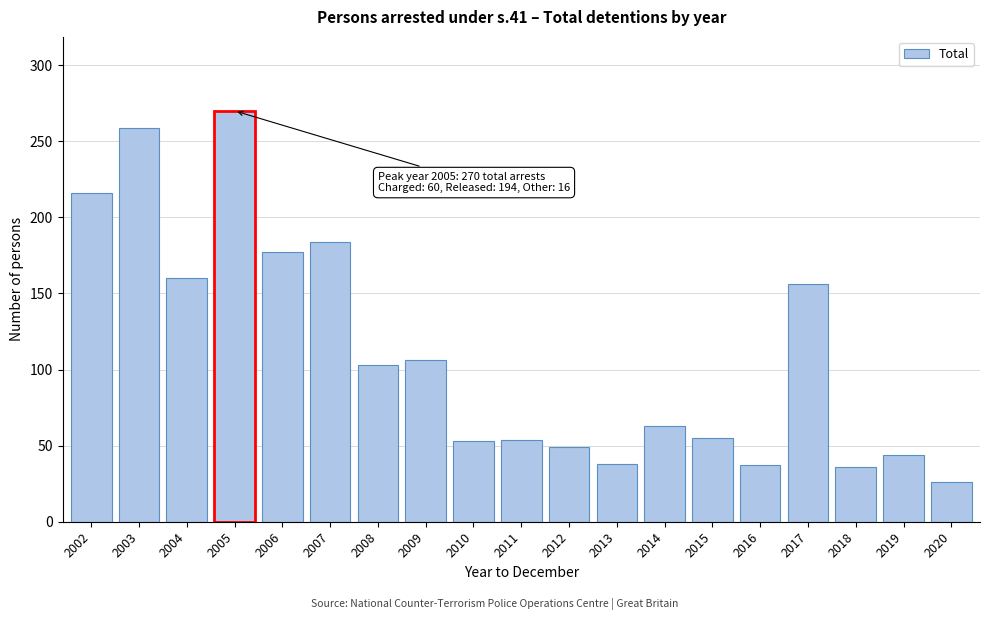

What is the value of the 5th bar from the left?

177